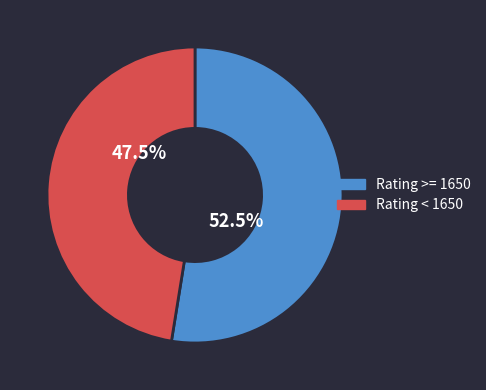

What is the ratio of the value at Rating < 1650 to the value at Rating >= 1650?

0.9